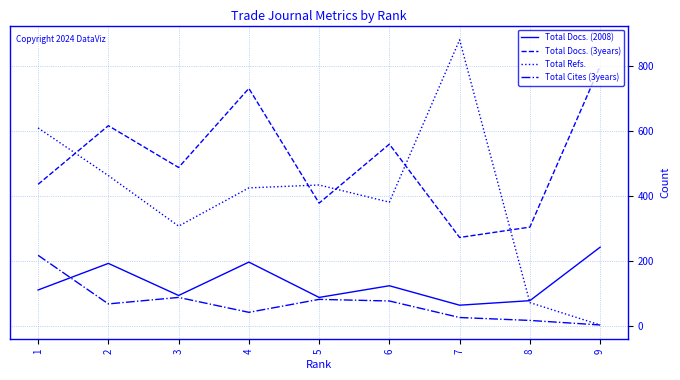

What is the sum of all Total Docs. (2008) values?

1183